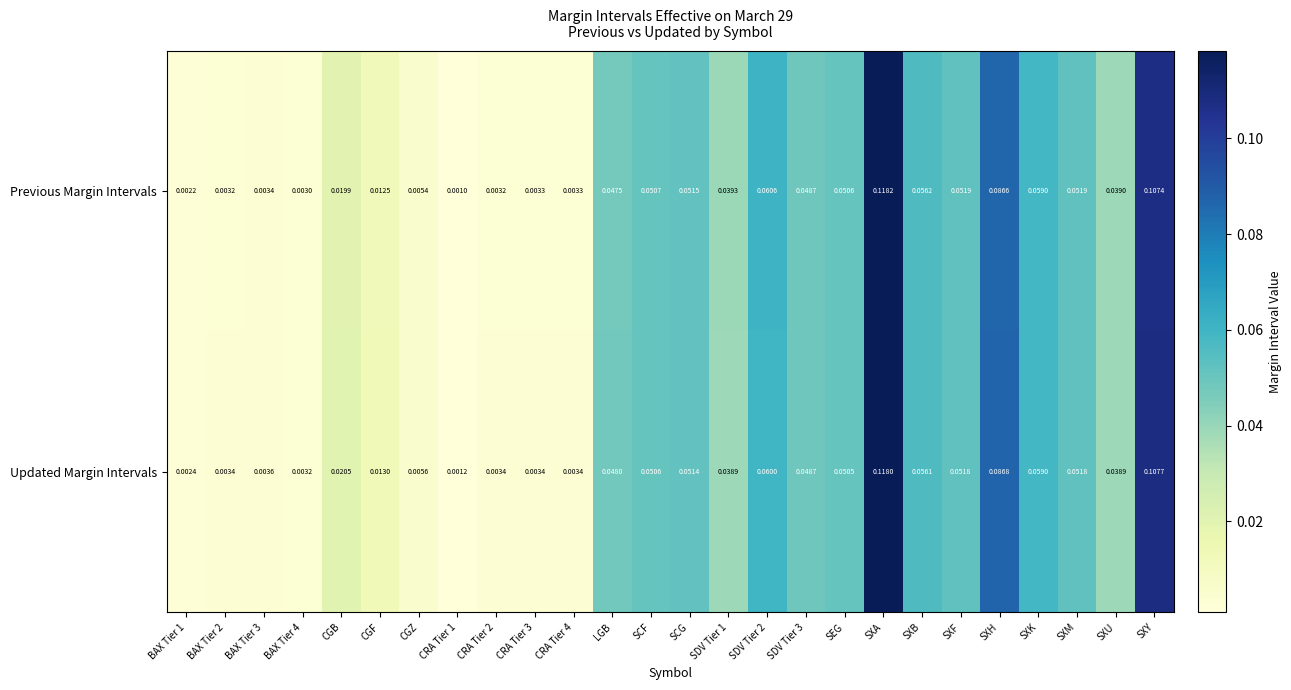

Which series has the largest total across all categories?

Updated Margin Intervals